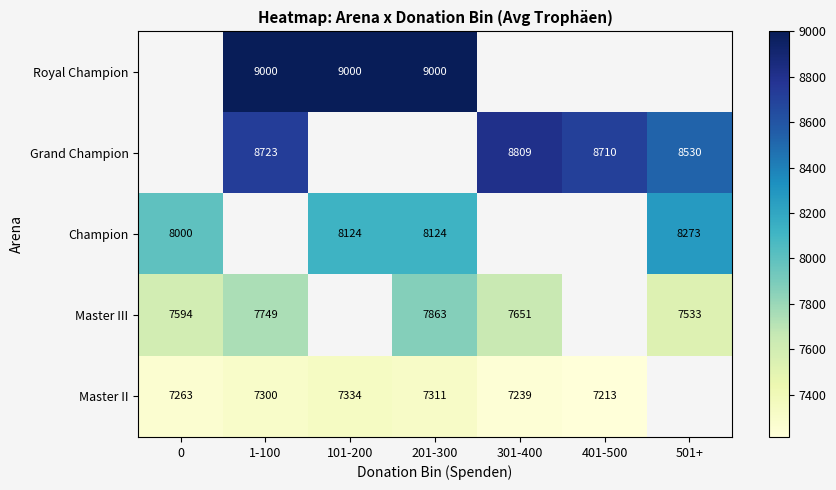

Which label corresponds to the largest value in the chart?

1-100